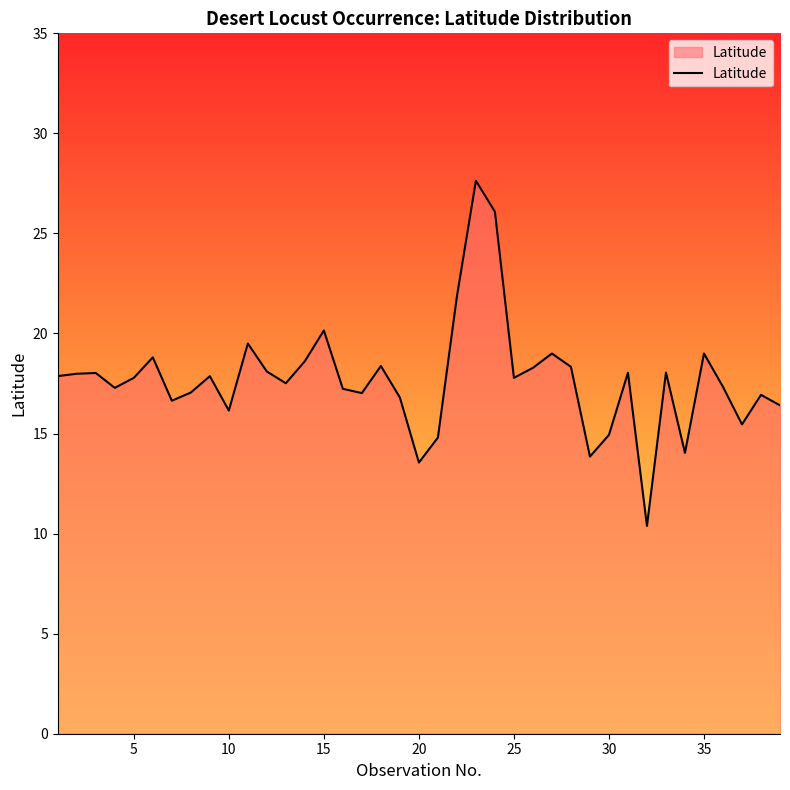

True or false: there are more than 2 points higher than both neighbors.

True